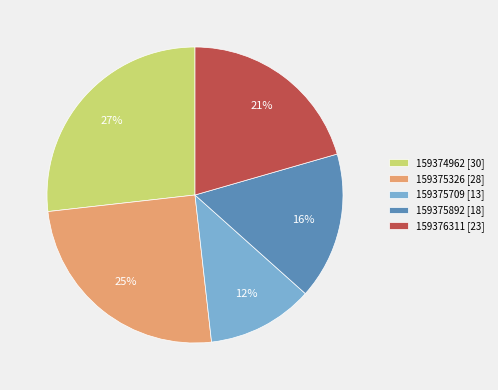

Is it true that 159375326 is 25% of the pie?

True